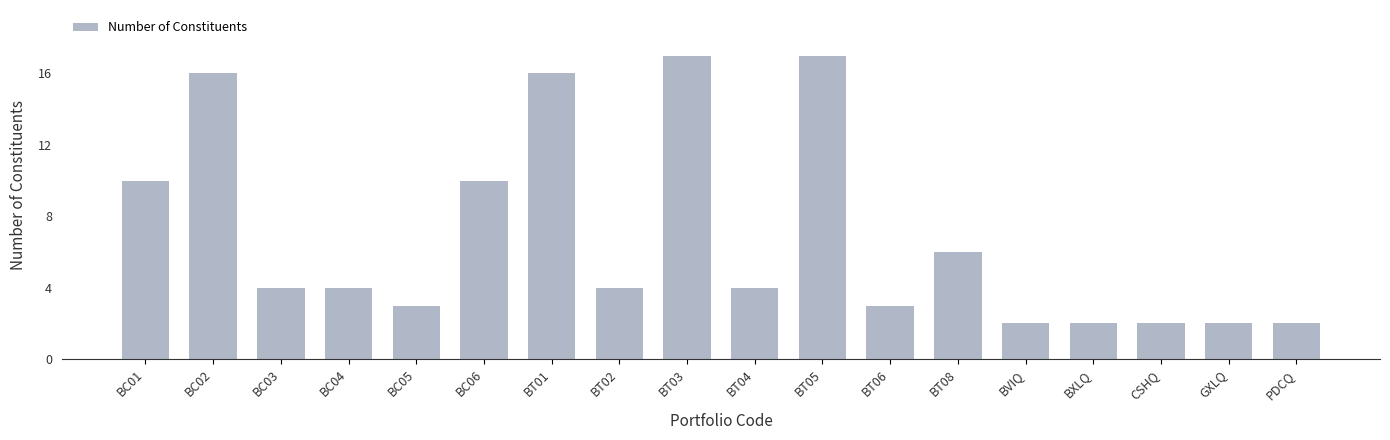

What is the value of the 3rd bar from the left?

4